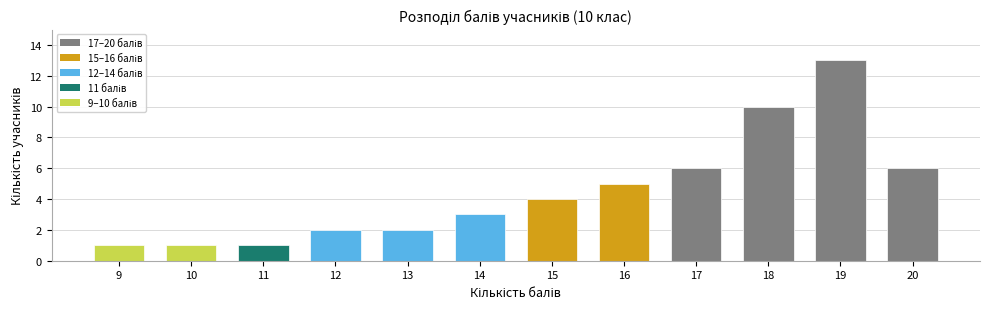

Which category has the highest value across all series?

19